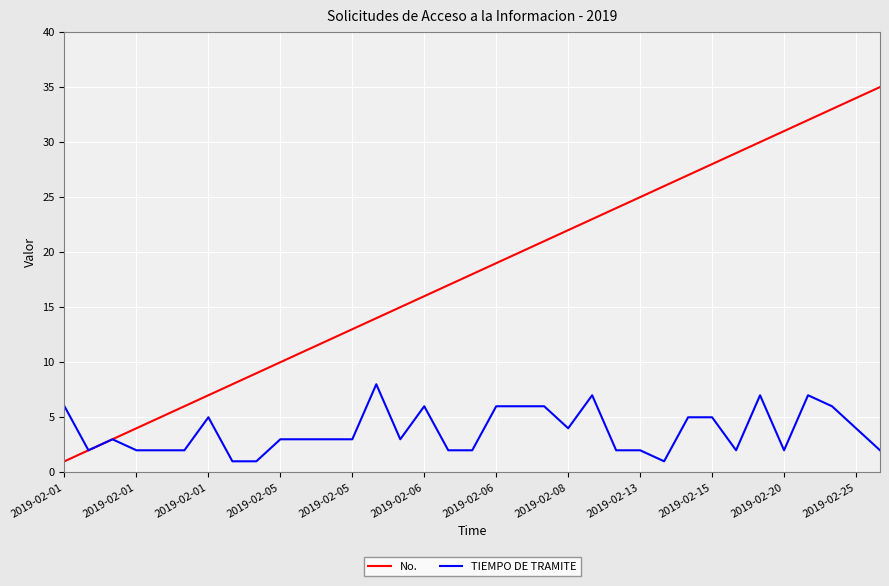

List the series in order of their overall mean, lowest first.

TIEMPO DE TRAMITE, No.